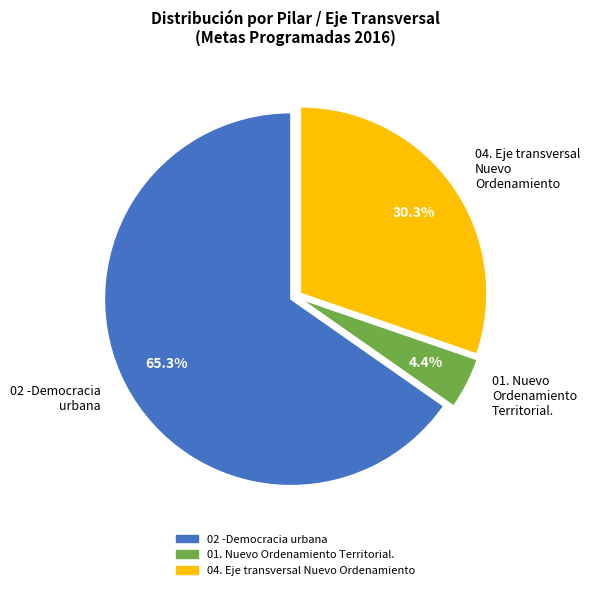

To the nearest percent, what is the average slice percentage?

33%